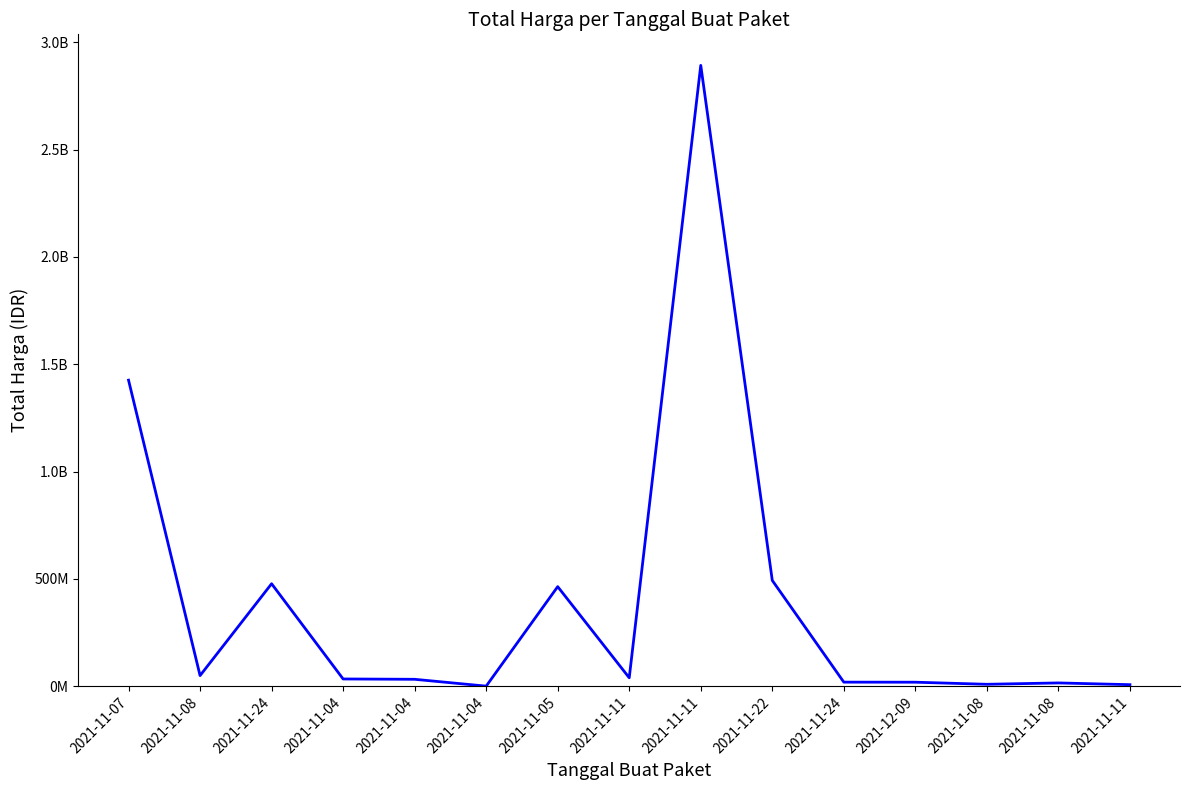

Is this an area chart (filled region under the line)?

No